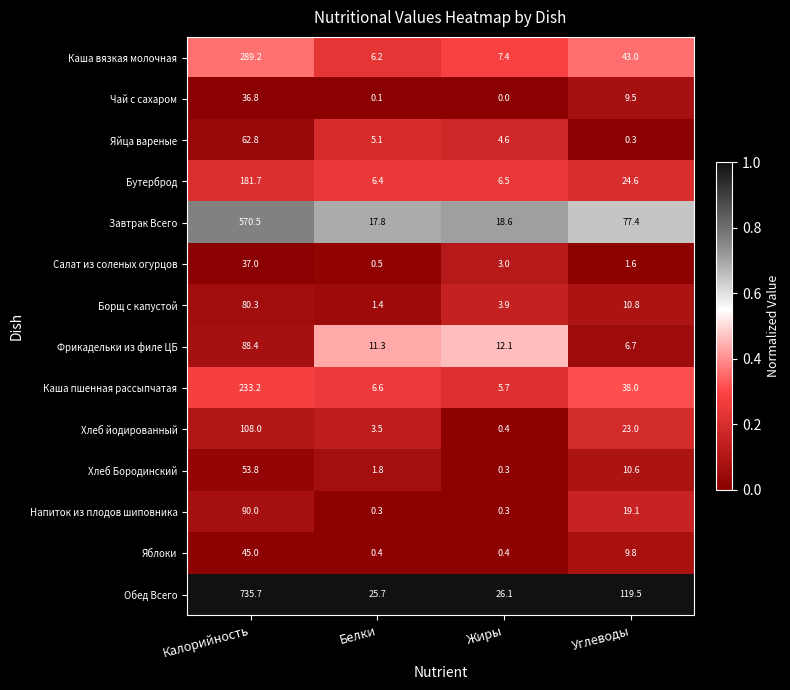

Between Белки and Жиры, which series saw the biggest shift?

Хлеб йодированный